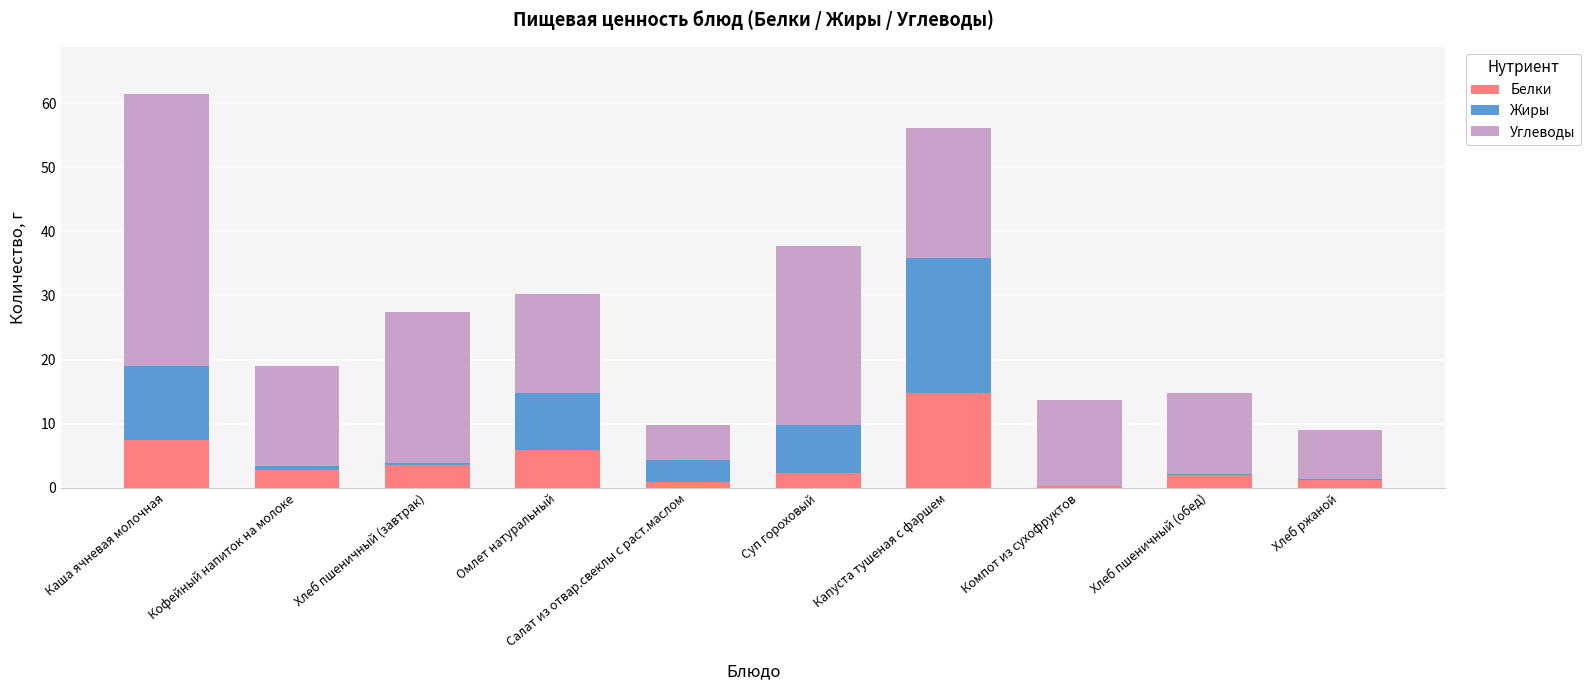

What is the maximum value for Белки?

14.7